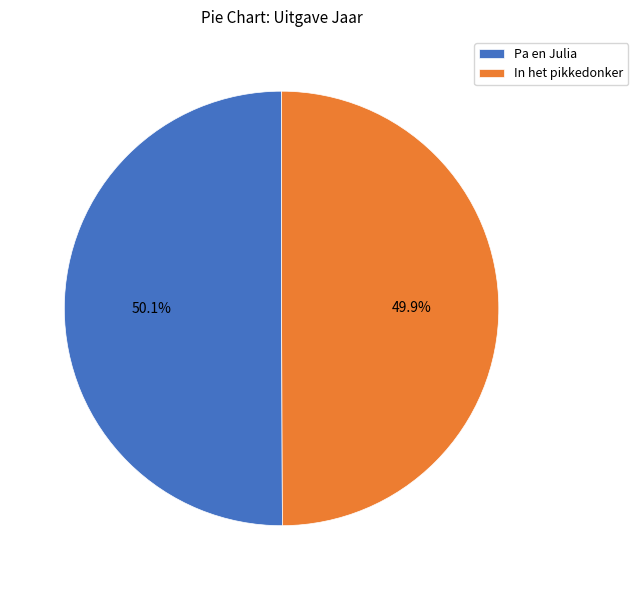

True or false: In het pikkedonker accounts for 65% of the total.

False